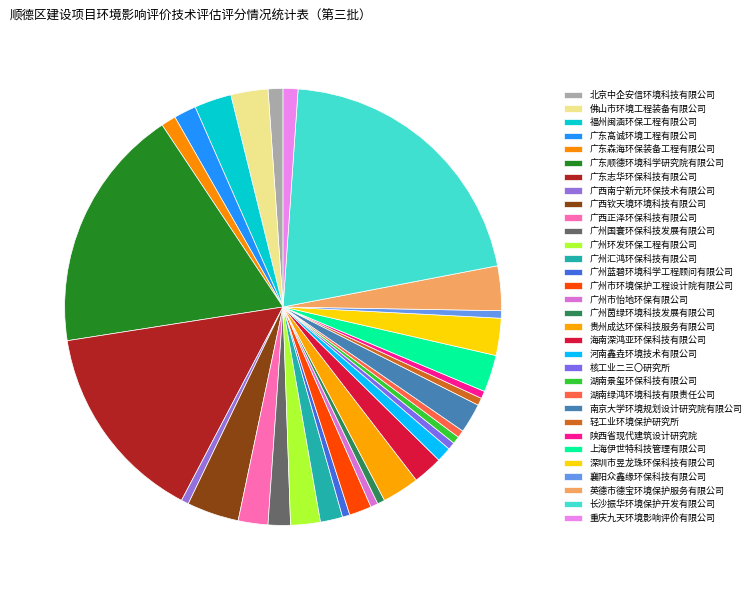

Which category has the biggest portion of the pie?

长沙振华环境保护开发有限公司